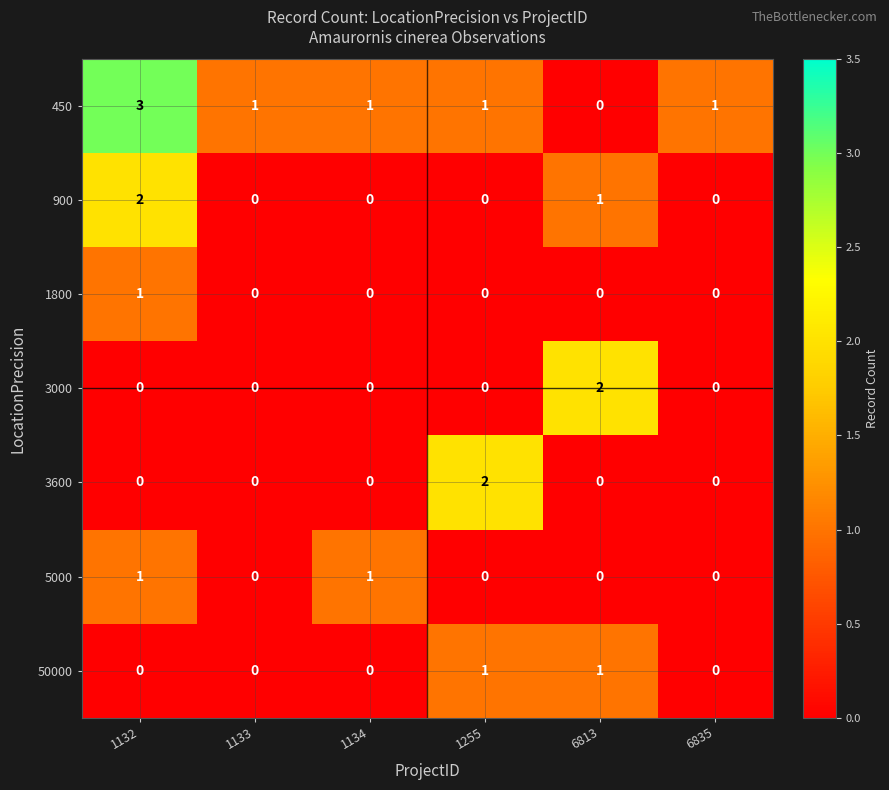

True or false: 3600 has a value of 0 at 6813.

True